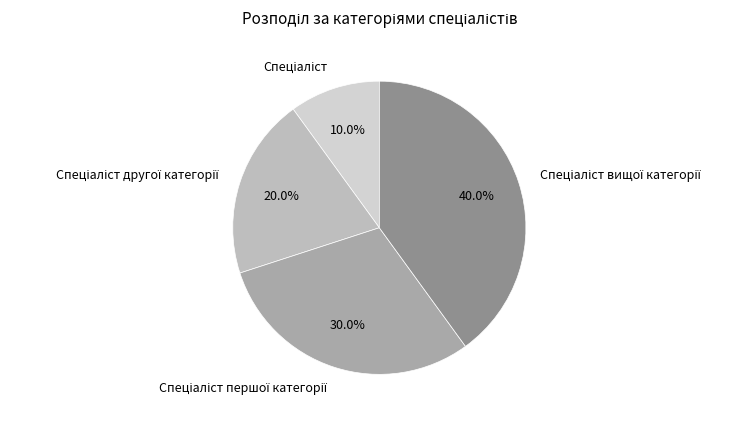

Does any single category account for the majority?

No